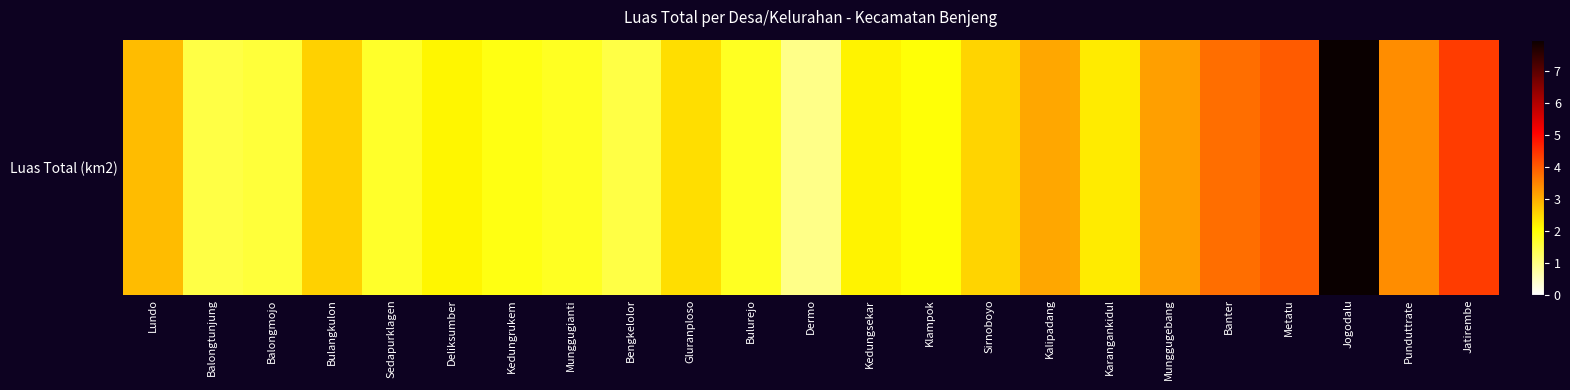

What value does the data have at Munggugianti?

1.8